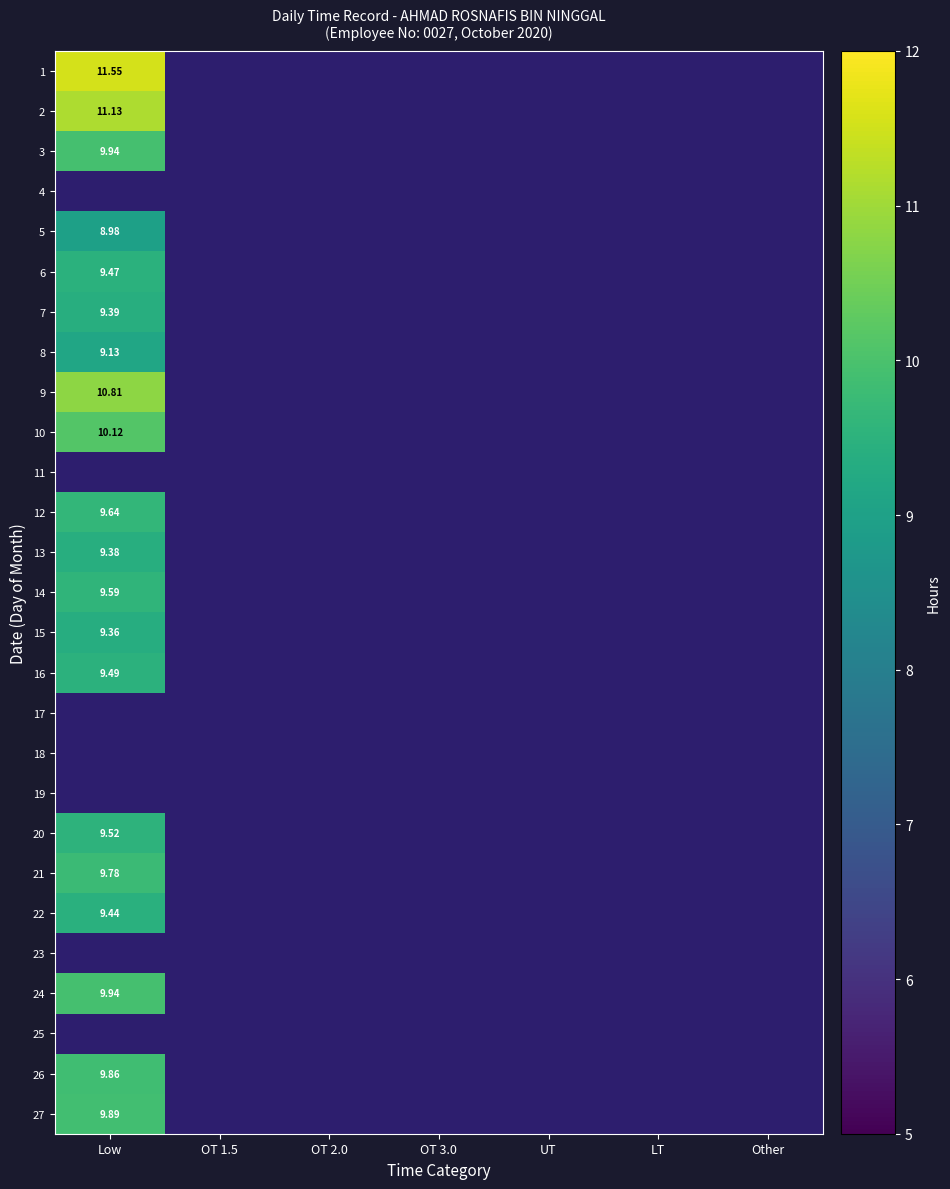

How many data points does each series have?

7